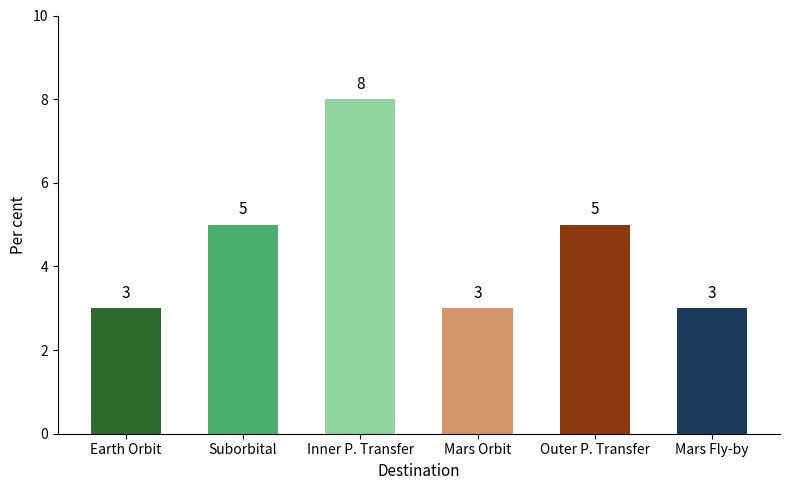

The value at Earth Orbit is 2. True or false?

False